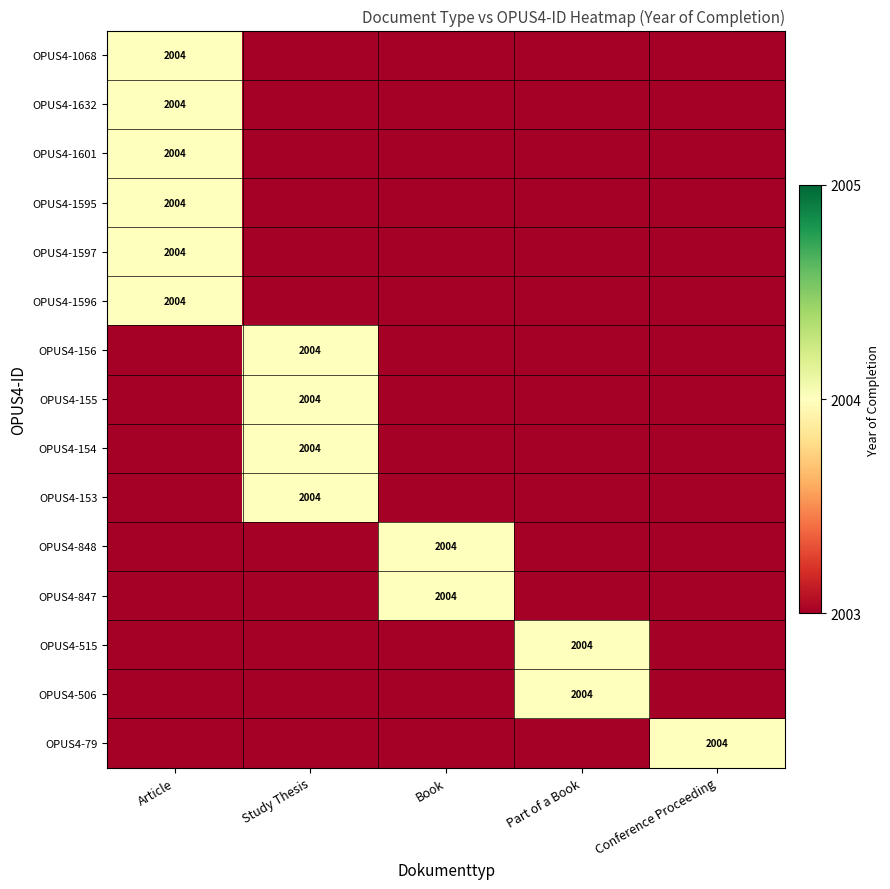

The value of OPUS4-1595 at Article is 2004. True or false?

True